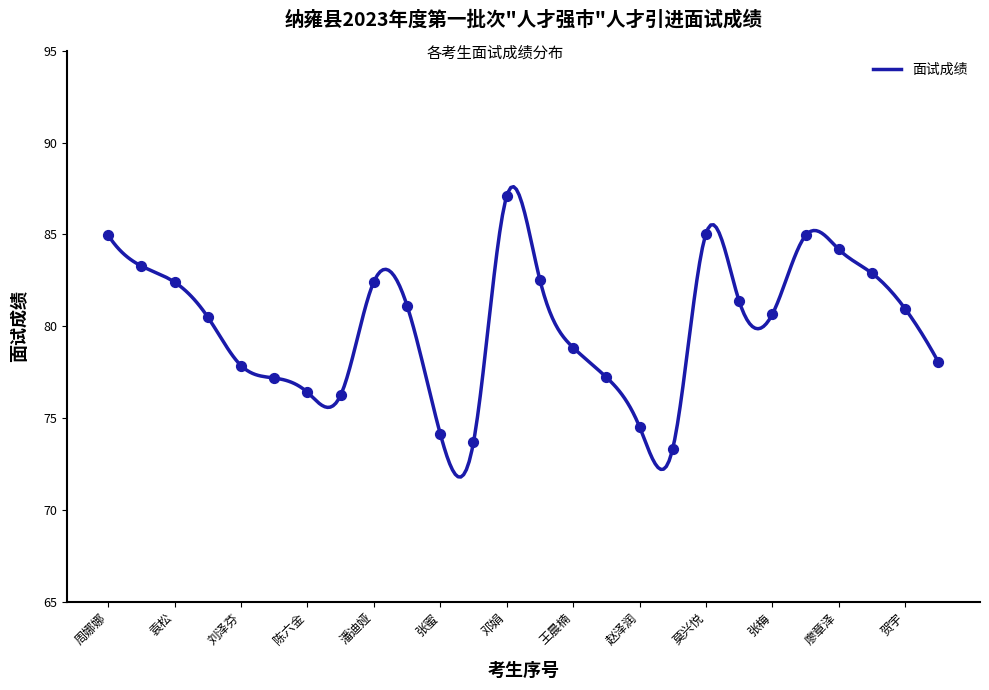

What is the change in value from 陈吉 to 张玉芹?

-4.5